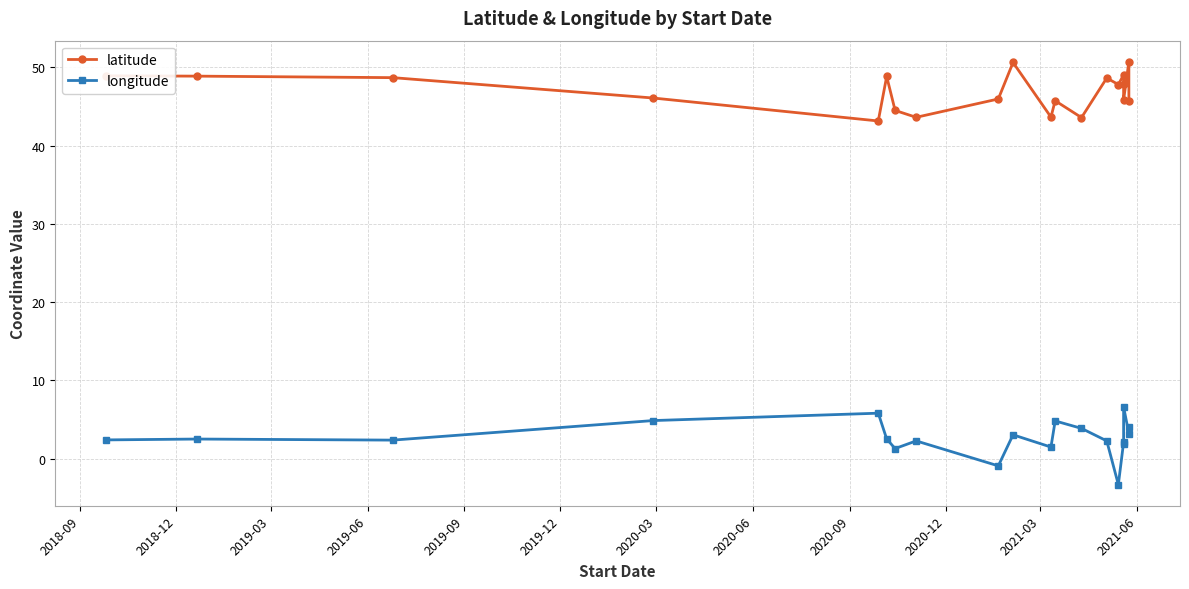

The value of longitude at 2021-03 is 1.5. True or false?

True